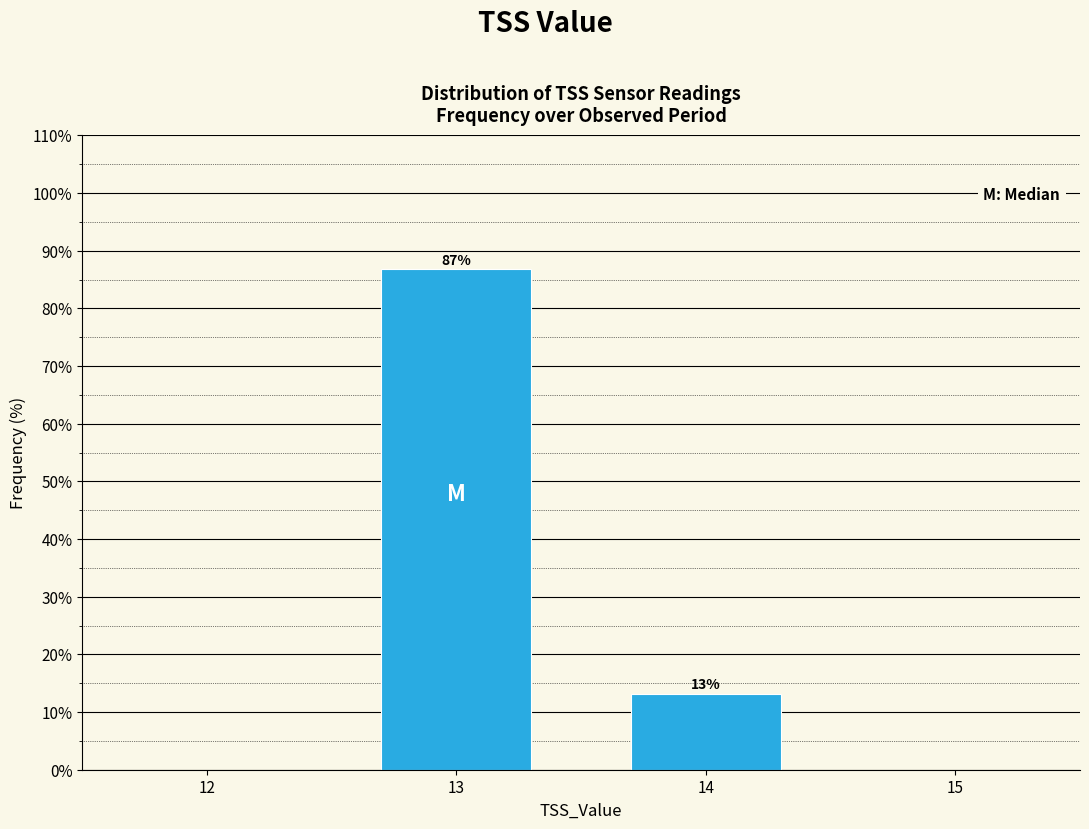

Which label corresponds to the largest value in the chart?

13